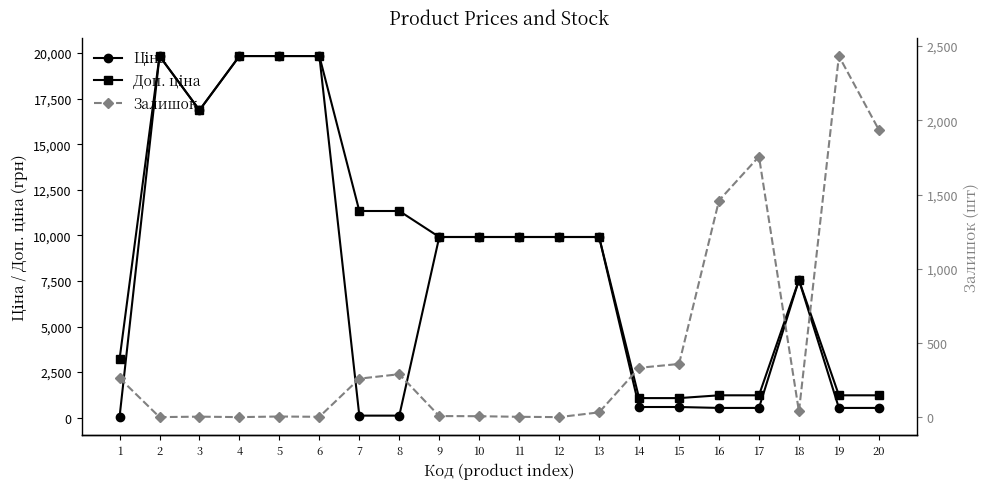

Between 14 and 17, which series saw the biggest shift?

Залишок